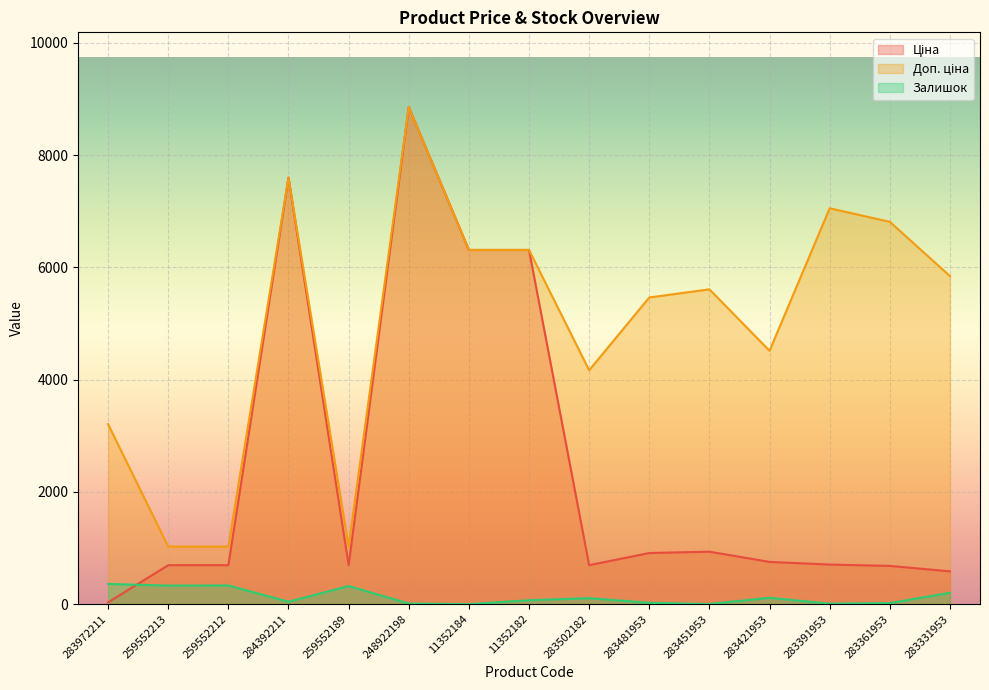

What is the sum of the Ціна values at 283481953 and 283972211?

942.4